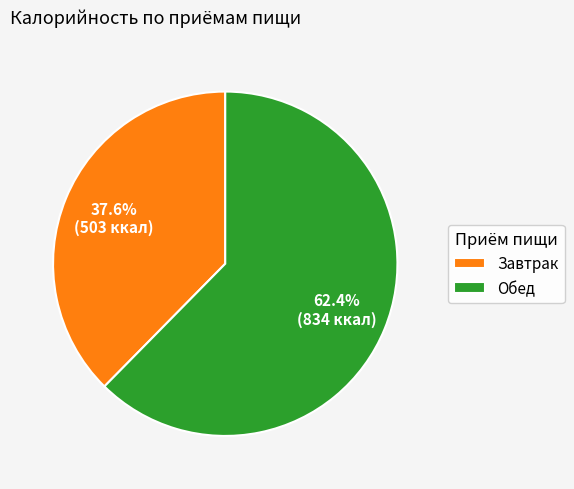

To the nearest percent, what percentage of the pie is Завтрак?

38%